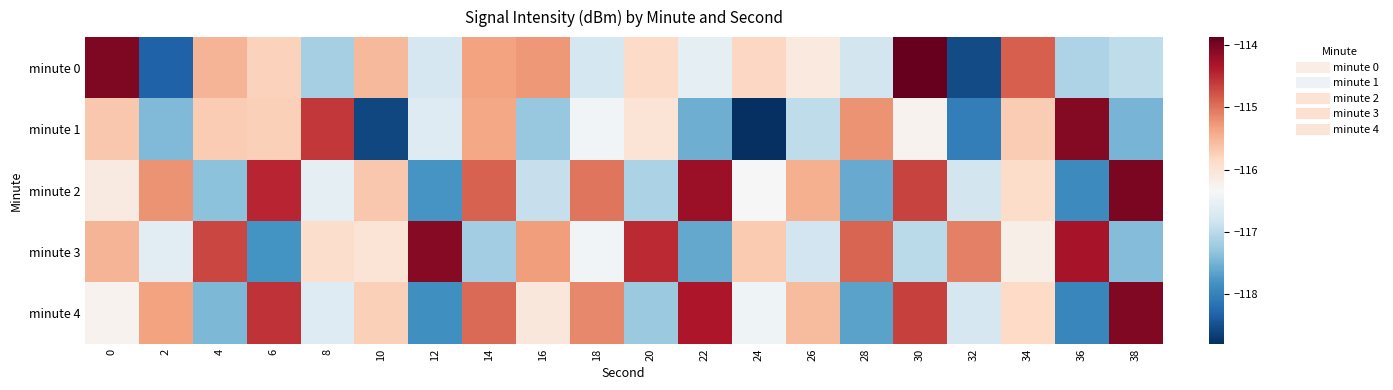

What is the maximum value shown in the chart?

-113.9